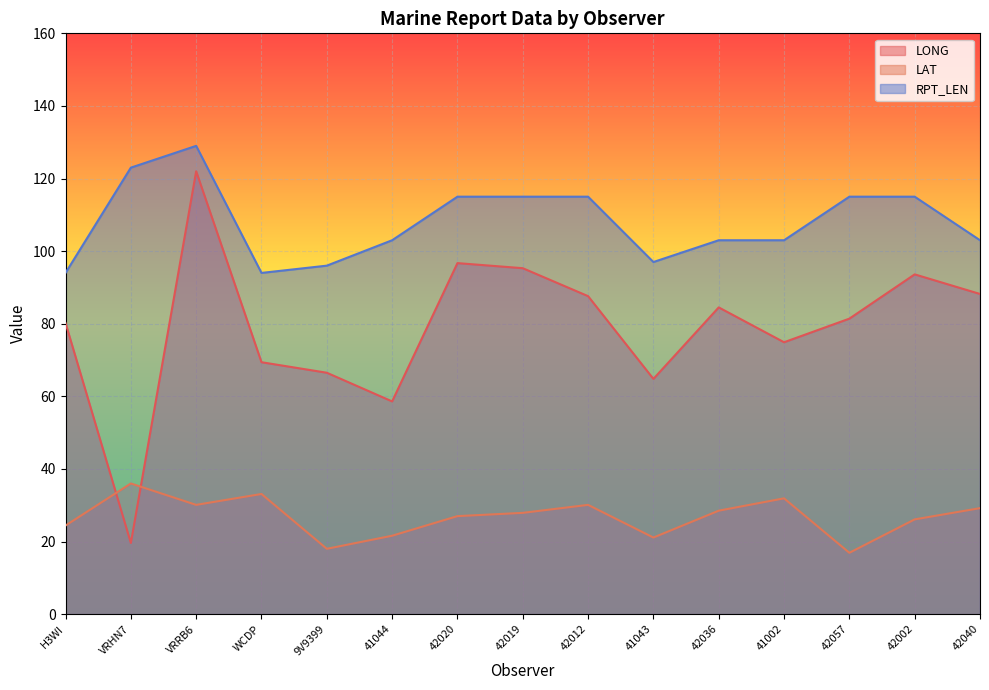

What is the difference between the maximum and minimum values in the LONG series?

102.4